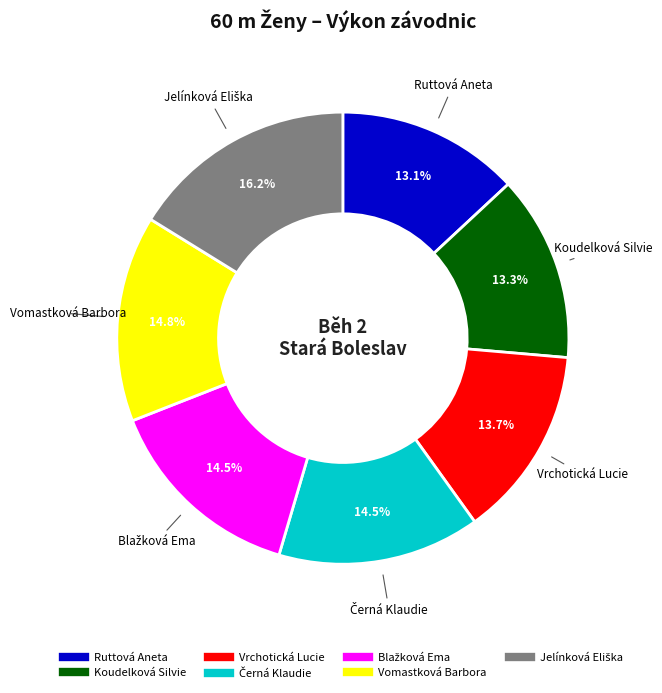

What is the ratio of the value at Vomastková Barbora to the value at Vrchotická Lucie?

1.1